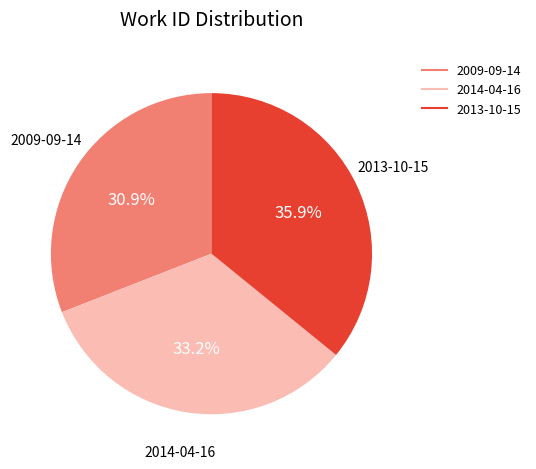

To the nearest percent, what percentage of the pie is 2009-09-14?

31%